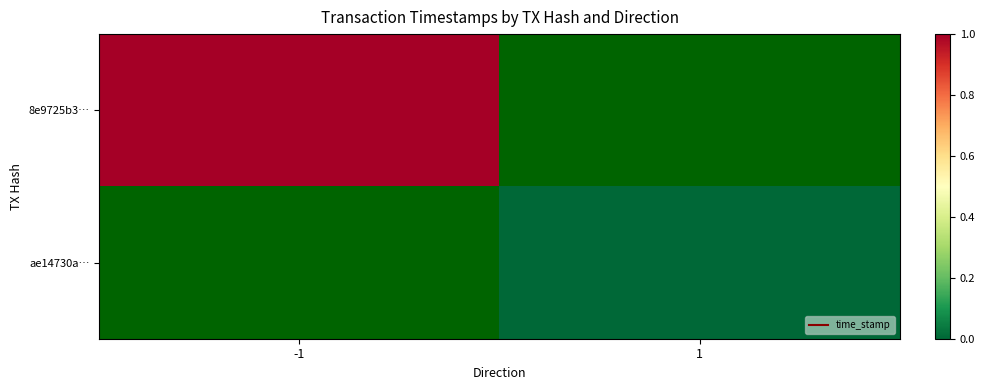

List the labels in order of ae14730a… value, smallest first.

-1, 1